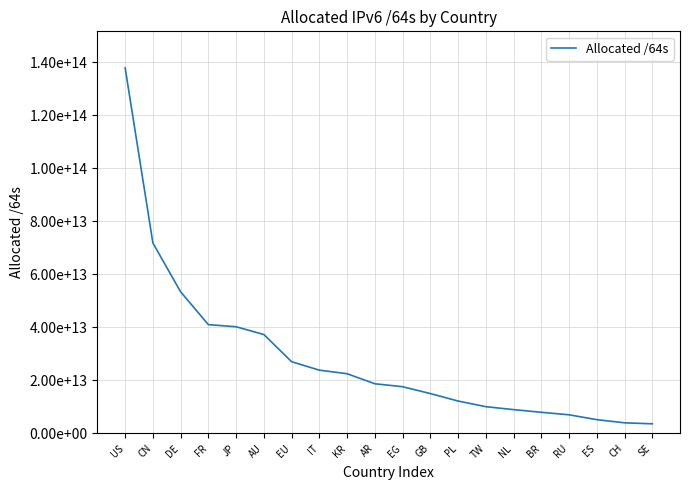

True or false: there are more than 2 points higher than both neighbors.

False